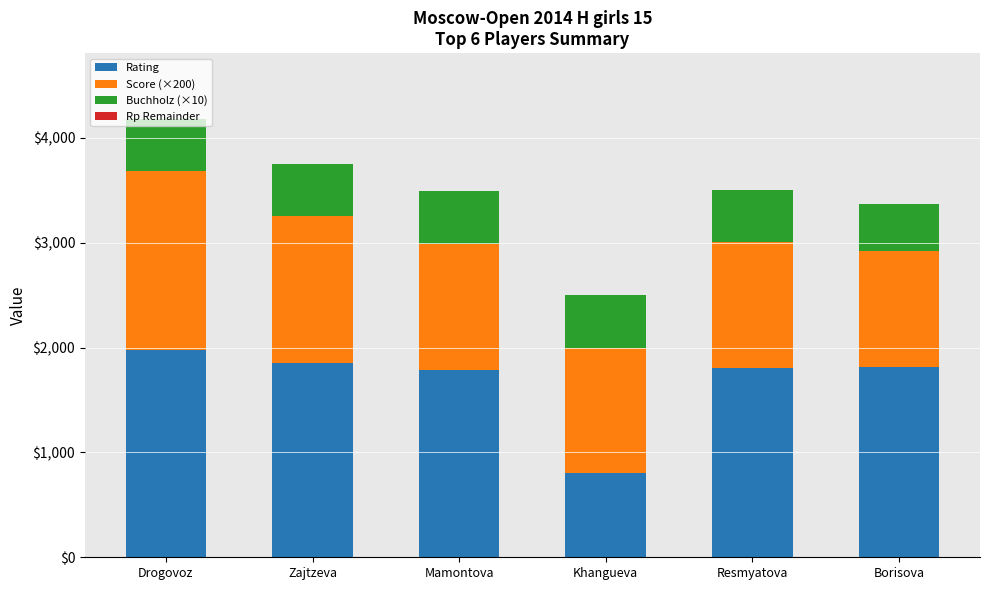

Which category has the highest value in the Rating series?

Drogovoz